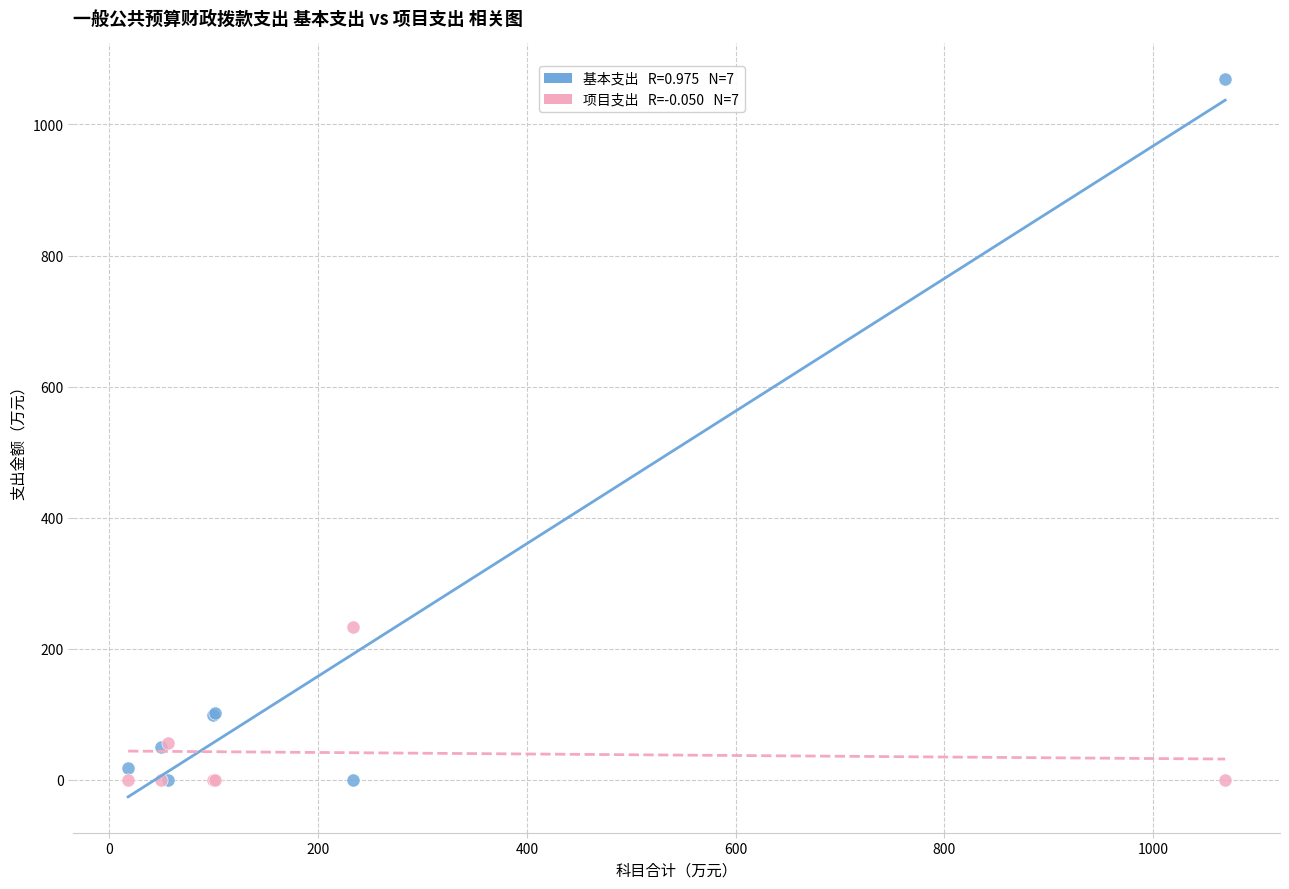

Across all series, what Y value is closest to 534?

233.7